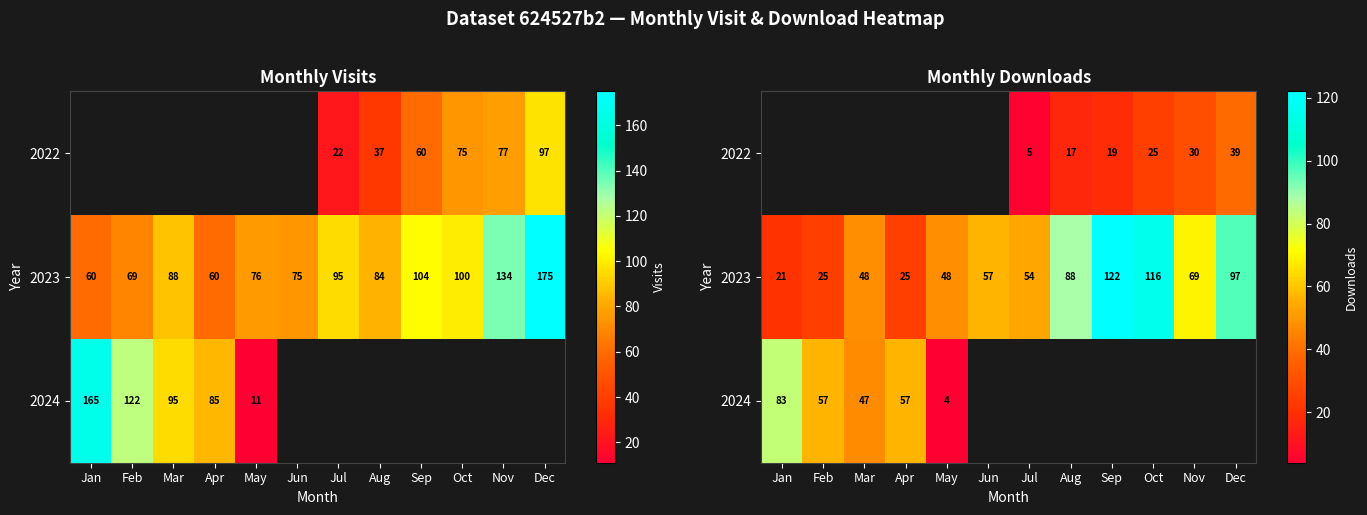

What is the difference between the highest and lowest values at Oct?

91.0